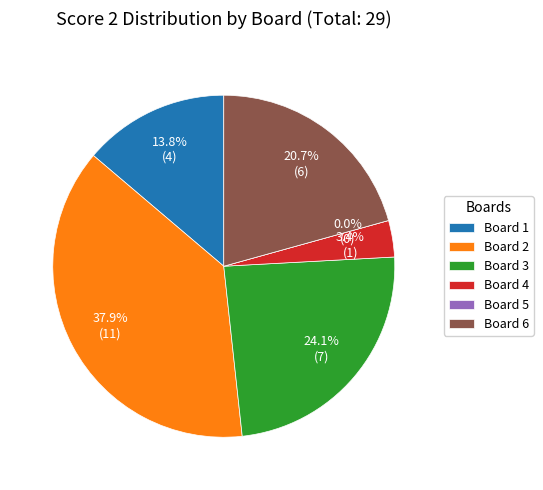

To the nearest percent, what is the difference between the largest and smallest slice percentages?

38%